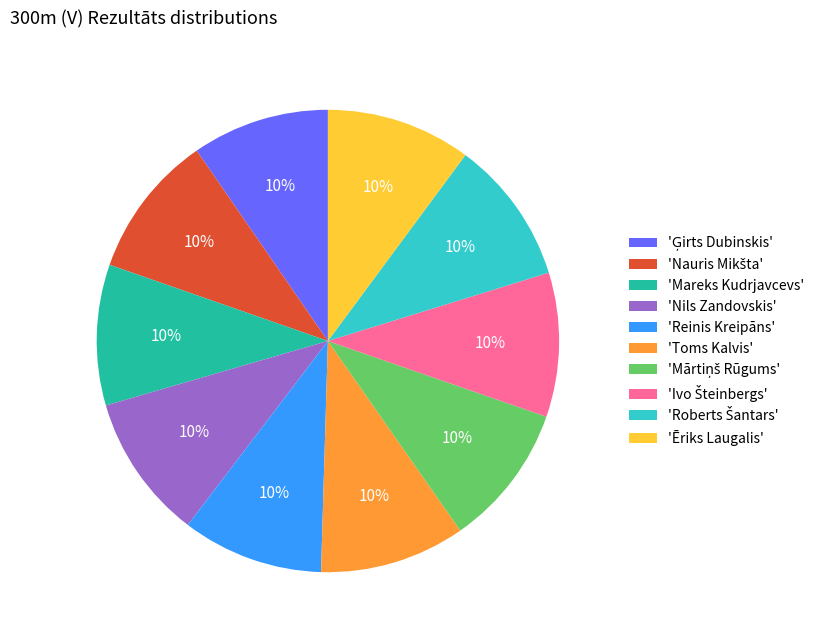

True or false: 'Toms Kalvis' accounts for 17% of the total.

False